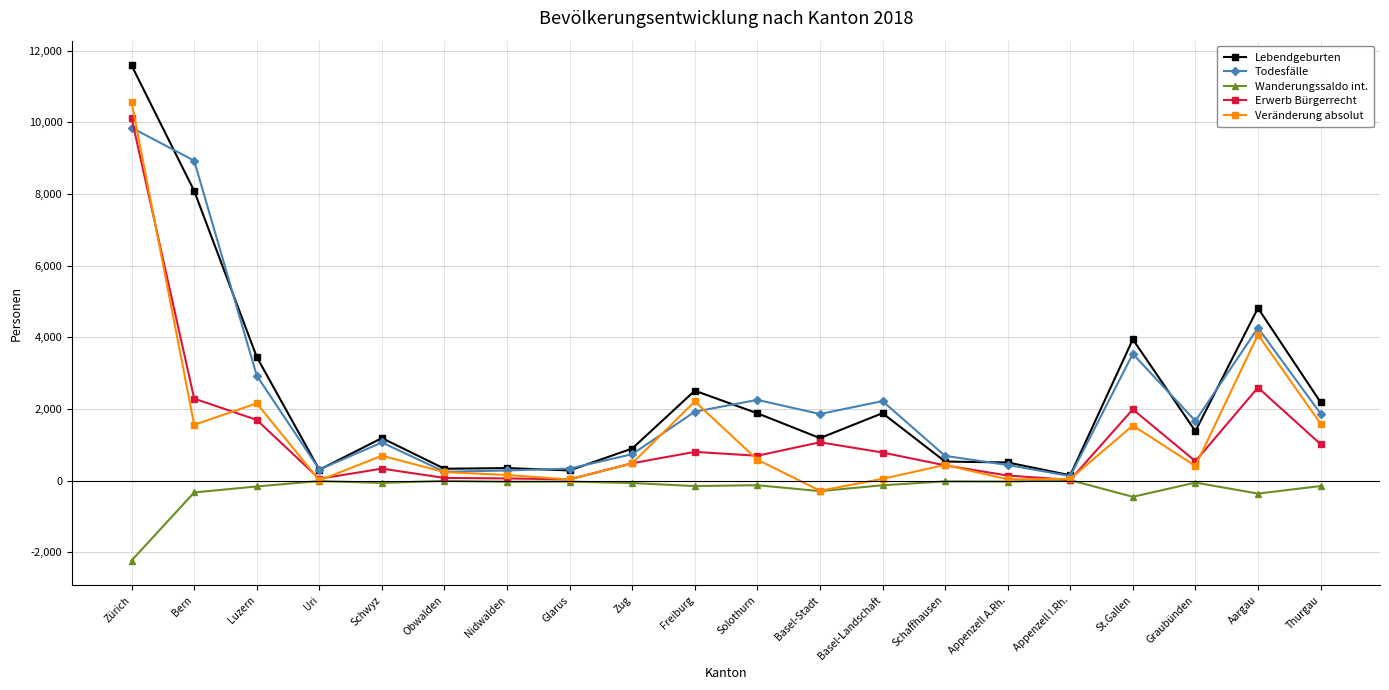

True or false: Wanderungssaldo int. has more than 1 points higher than both neighbors.

True